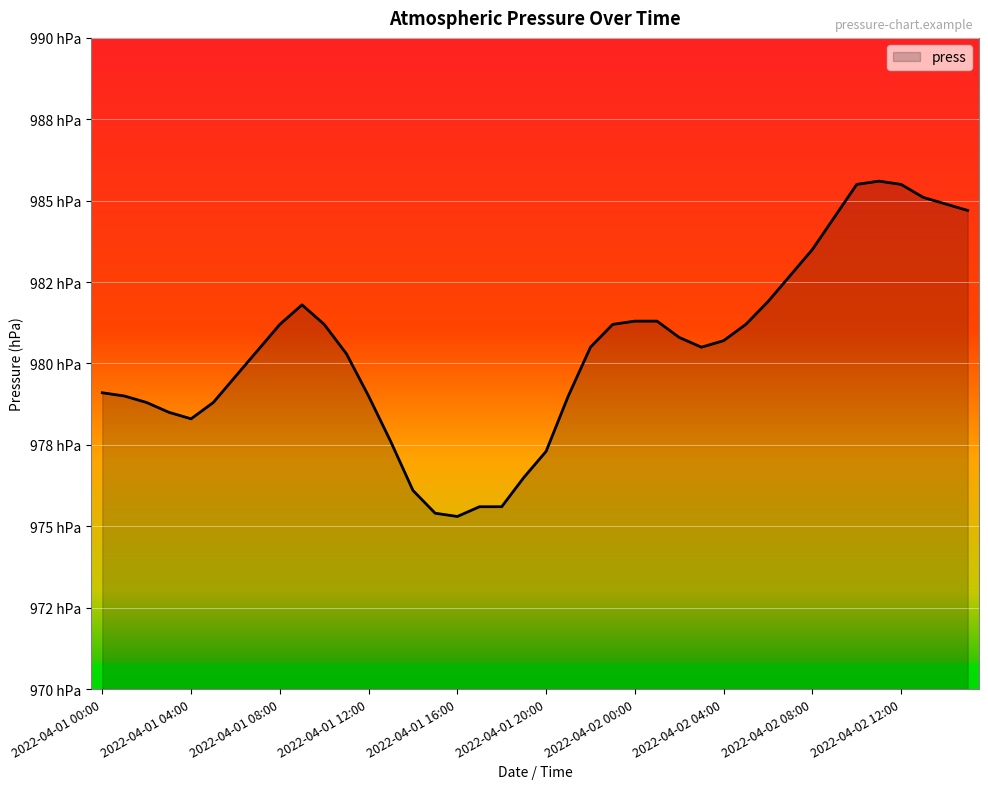

Does the chart display data point markers on the line(s)?

No